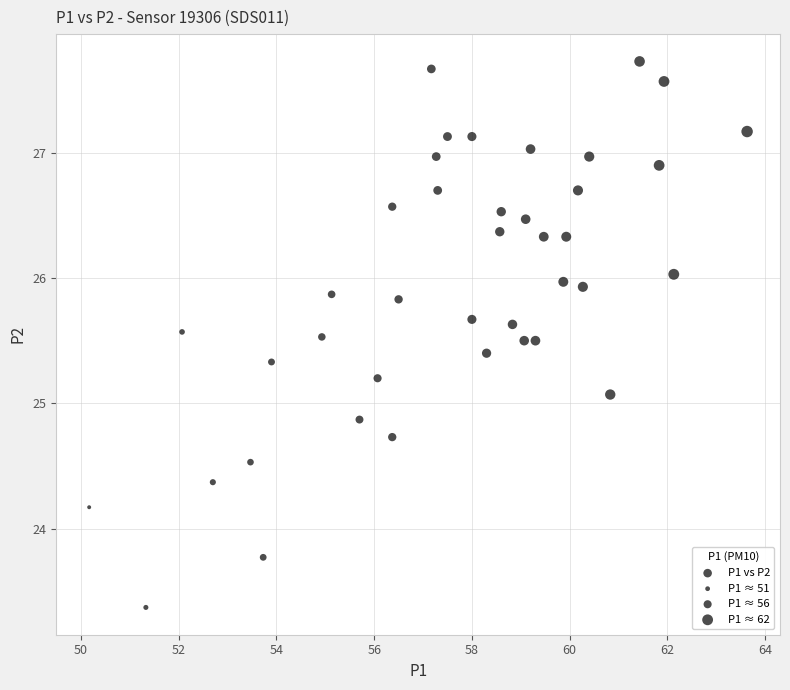

What is the range of X values (max minus min)?

13.5